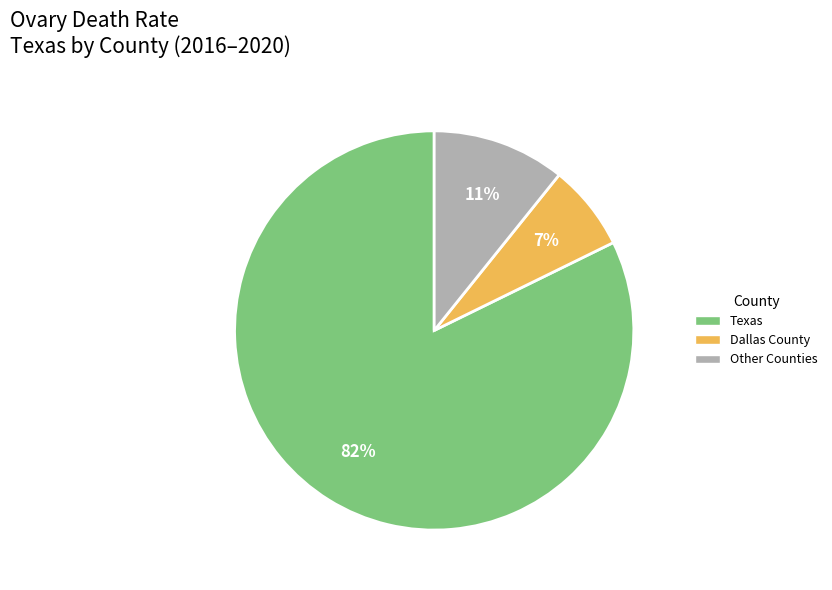

Count the number of slices in the pie.

3